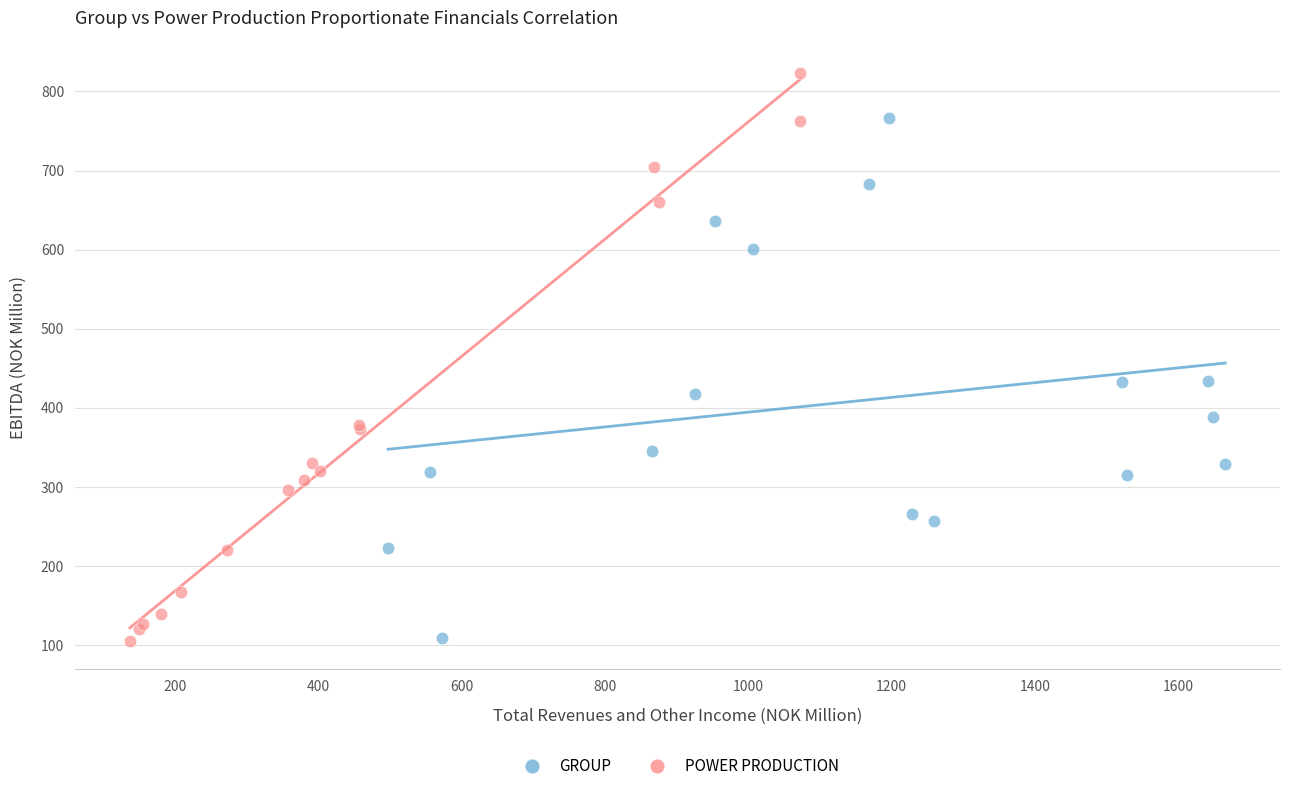

Which series has the largest Y range (max minus min)?

POWER PRODUCTION